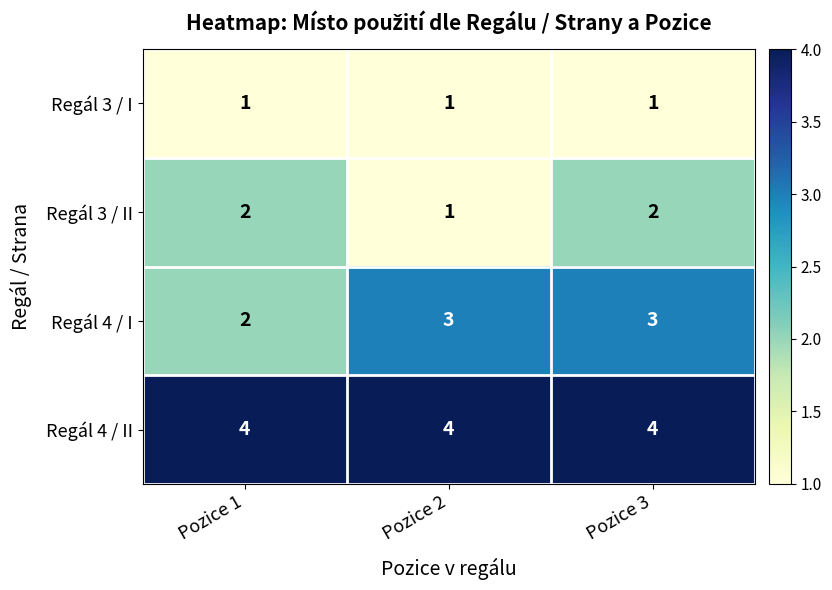

Reading left to right, what are all the values shown in this chart?

Regál 3 / I: Pozice 1=1	Pozice 2=1	Pozice 3=1
Regál 3 / II: Pozice 1=2	Pozice 2=1	Pozice 3=2
Regál 4 / I: Pozice 1=2	Pozice 2=3	Pozice 3=3
Regál 4 / II: Pozice 1=4	Pozice 2=4	Pozice 3=4